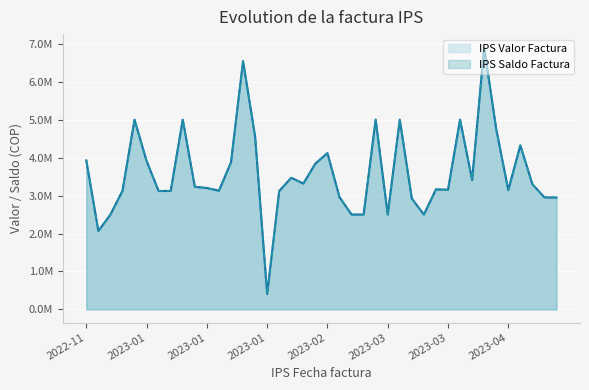

Does the chart display data point markers on the line(s)?

No